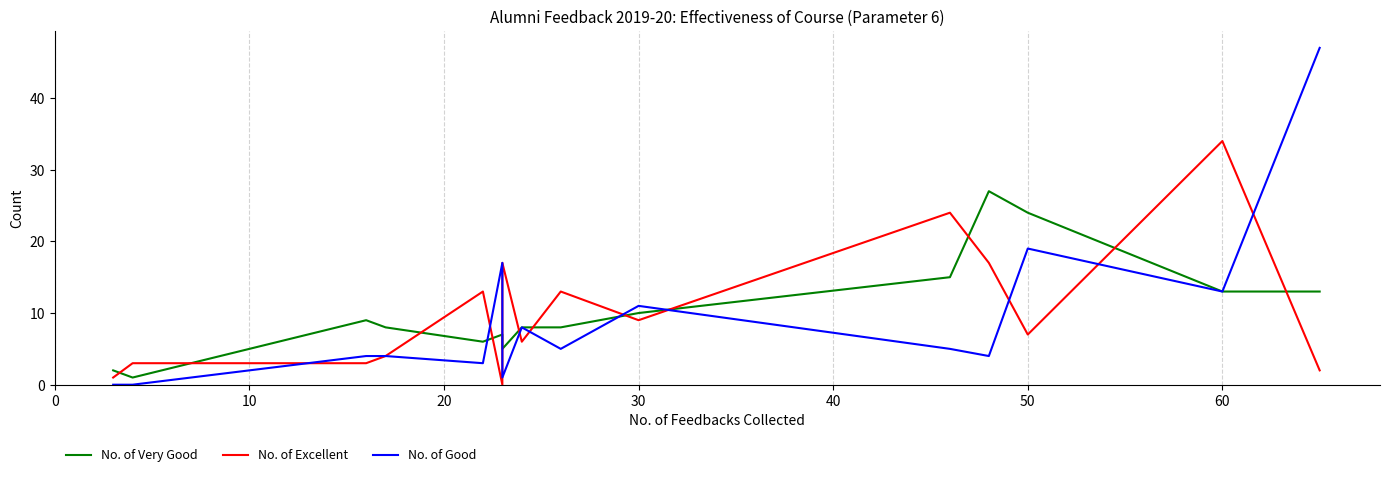

What are all the series names shown in the legend?

No. of Very Good, No. of Excellent, No. of Good